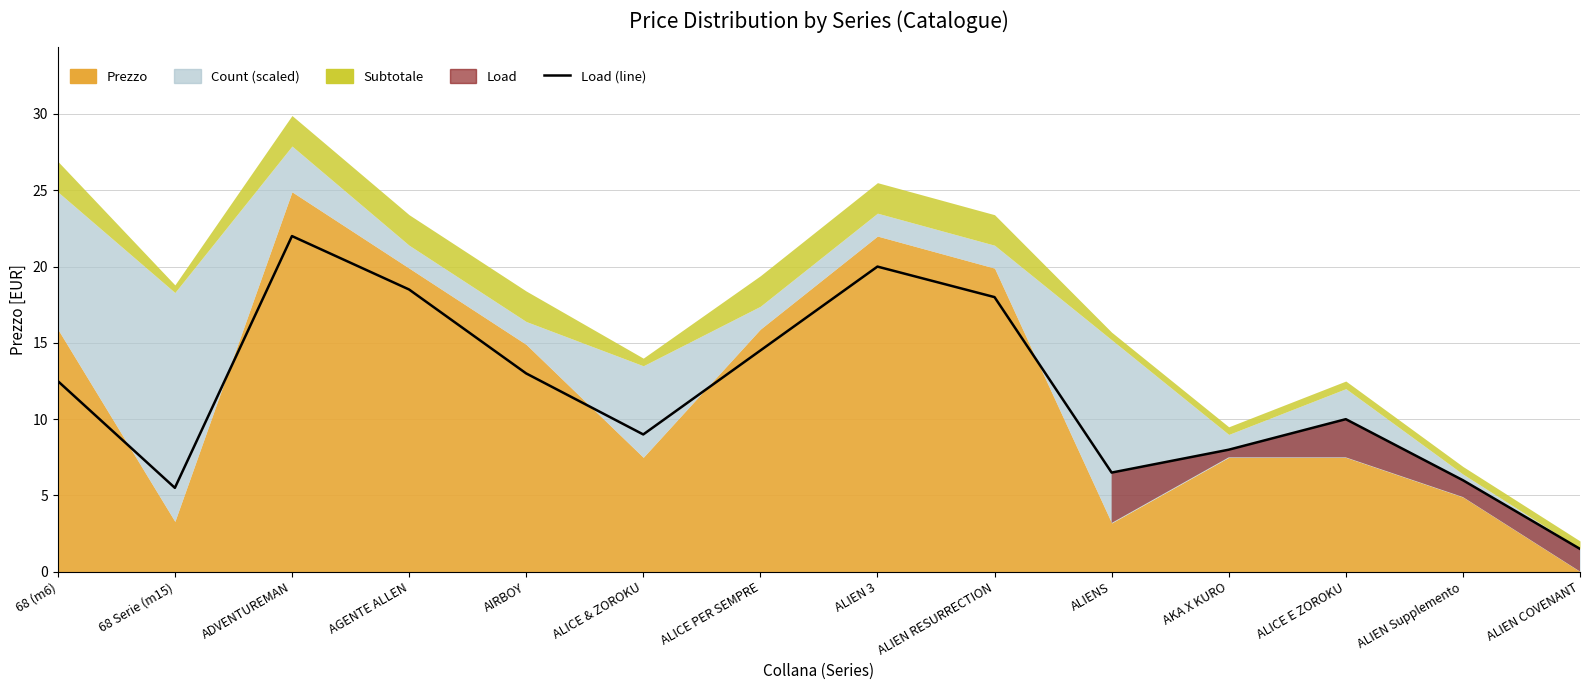

What position from the right is ALIEN Supplemento?

2